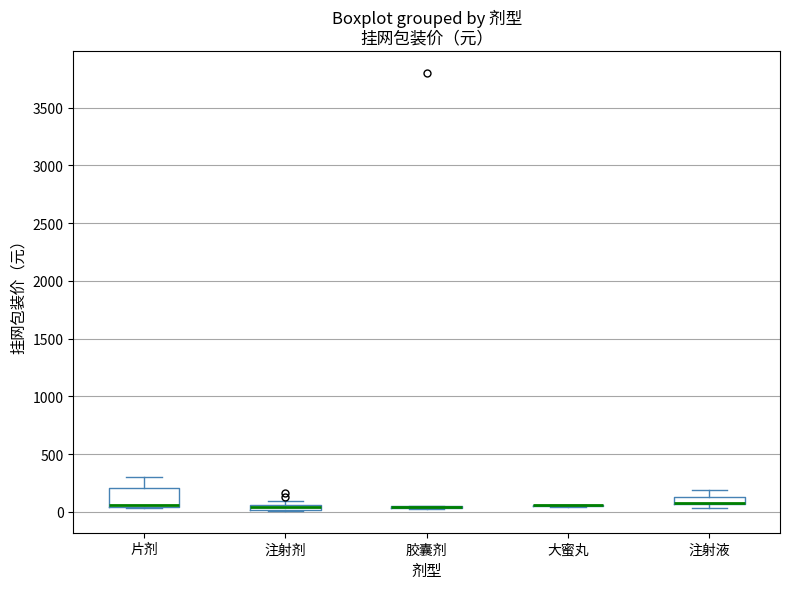

Which box is the tallest, from its lower edge to its upper edge?

片剂